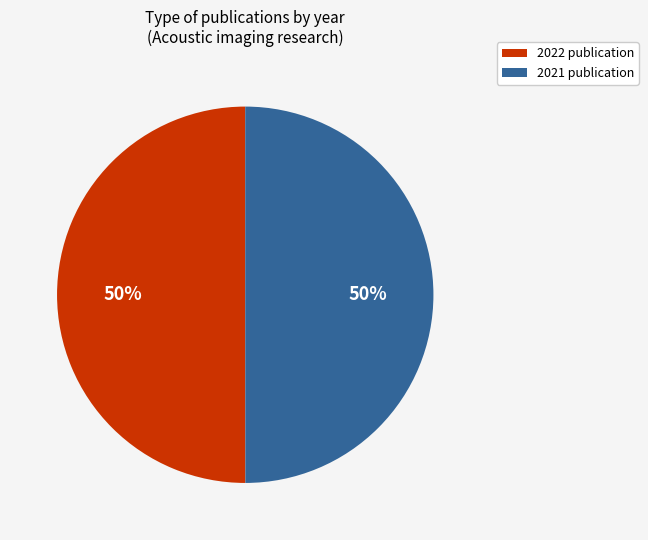

To the nearest percent, what is the average slice percentage?

50%